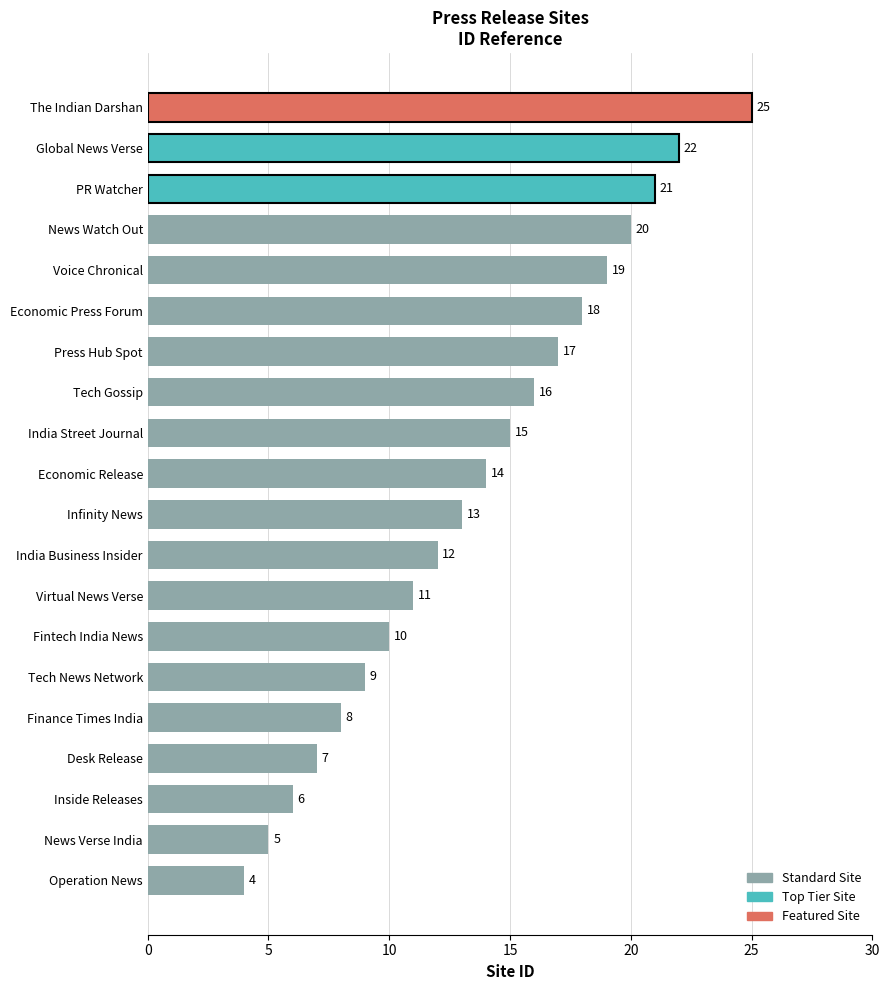

Is it true that the value at India Street Journal is 15?

True